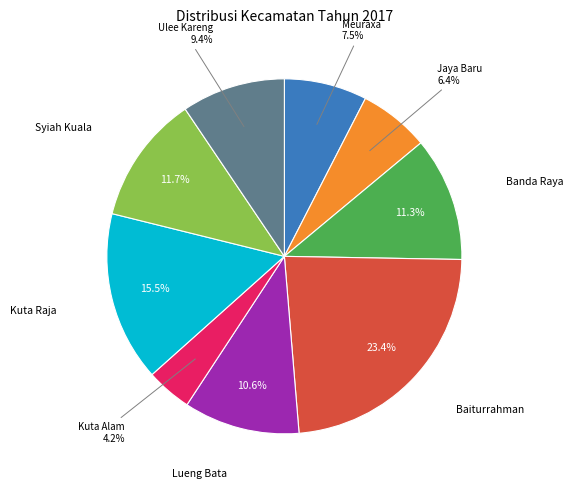

Is there a majority slice in this chart?

No